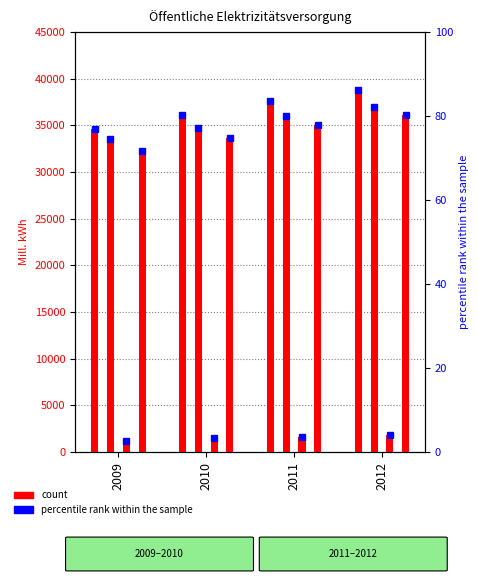

List the labels in order of Elektrizitätserzeugung value, smallest first.

2009, 2010, 2011, 2012